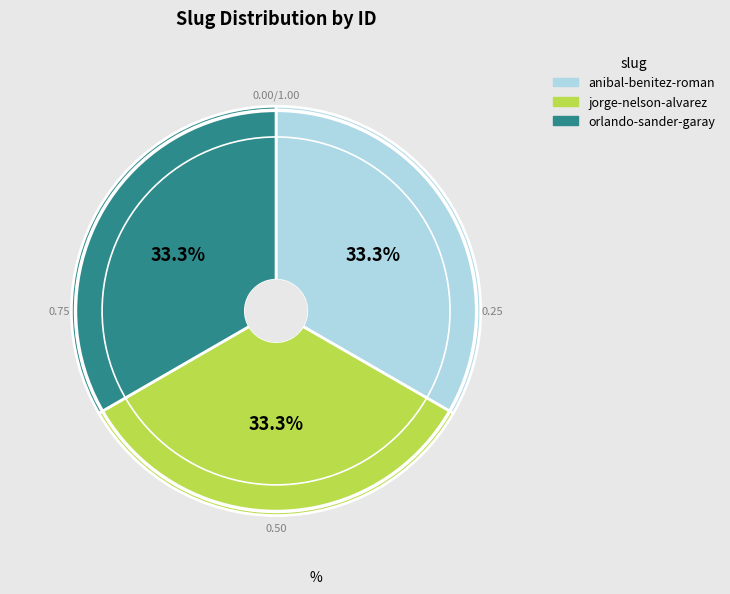

How much of the chart is everything except jorge-nelson-alvarez?

66.7%